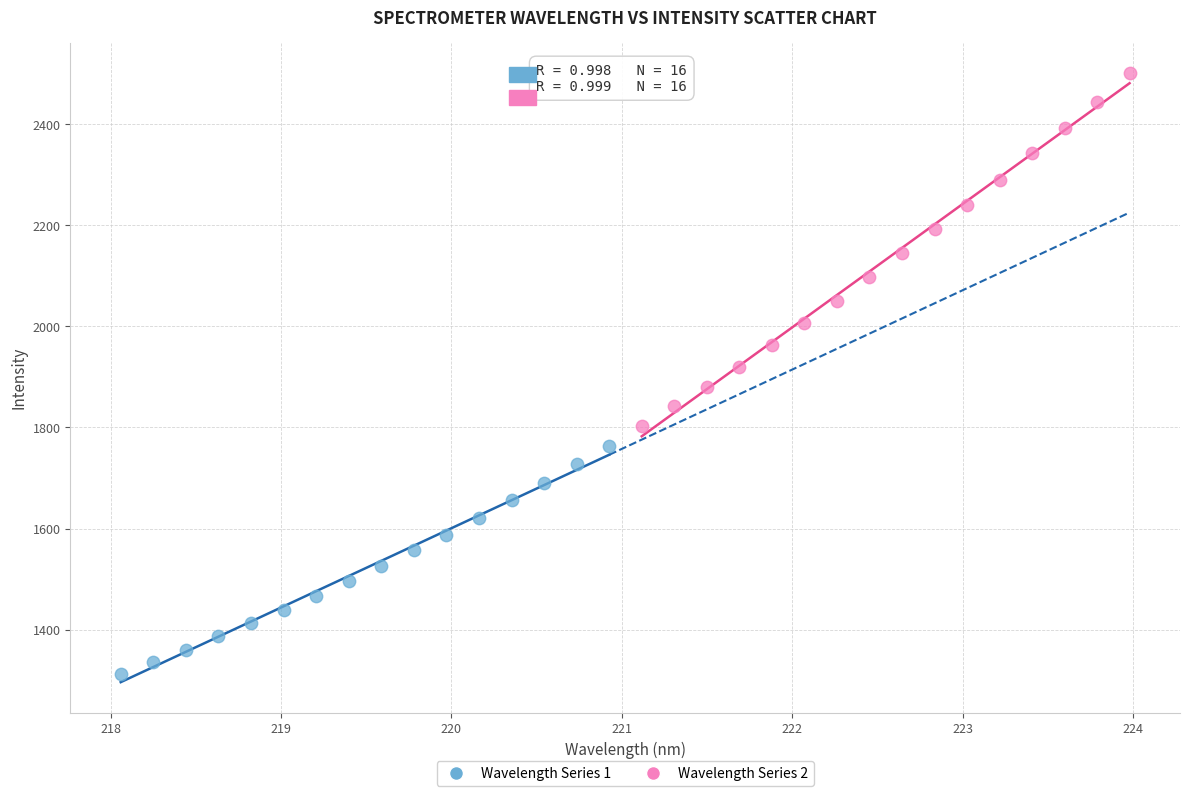

Which series reaches the maximum Y coordinate?

Wavelength Series 2